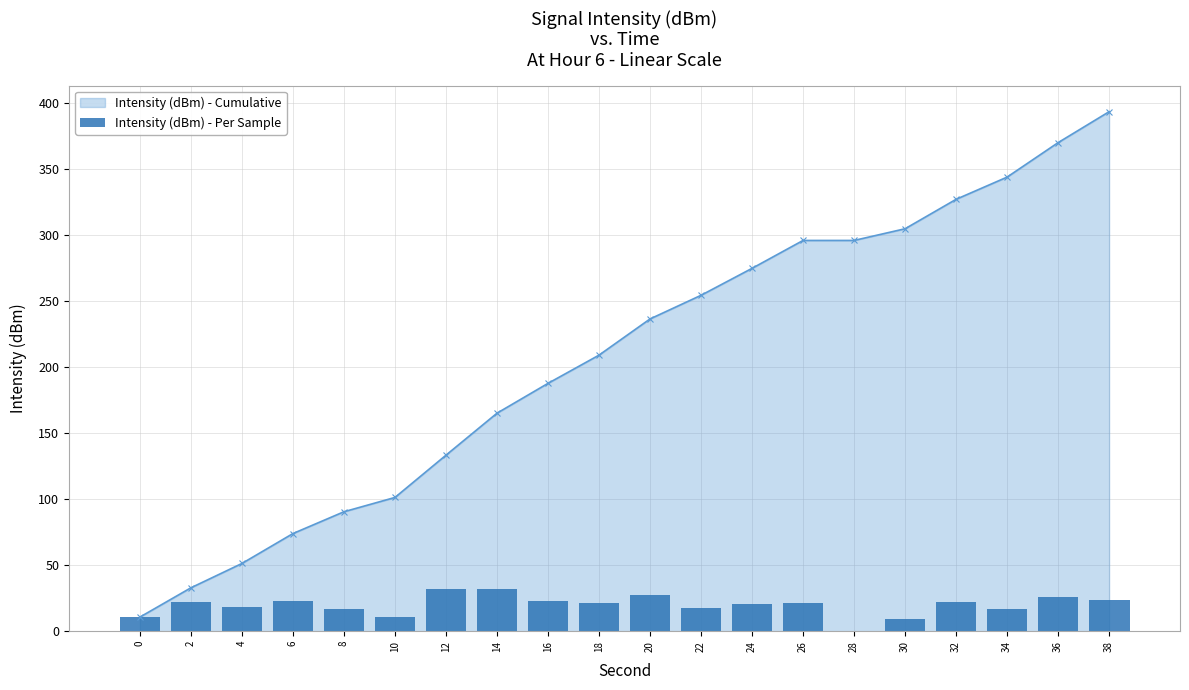

How many bars are there in total?

20